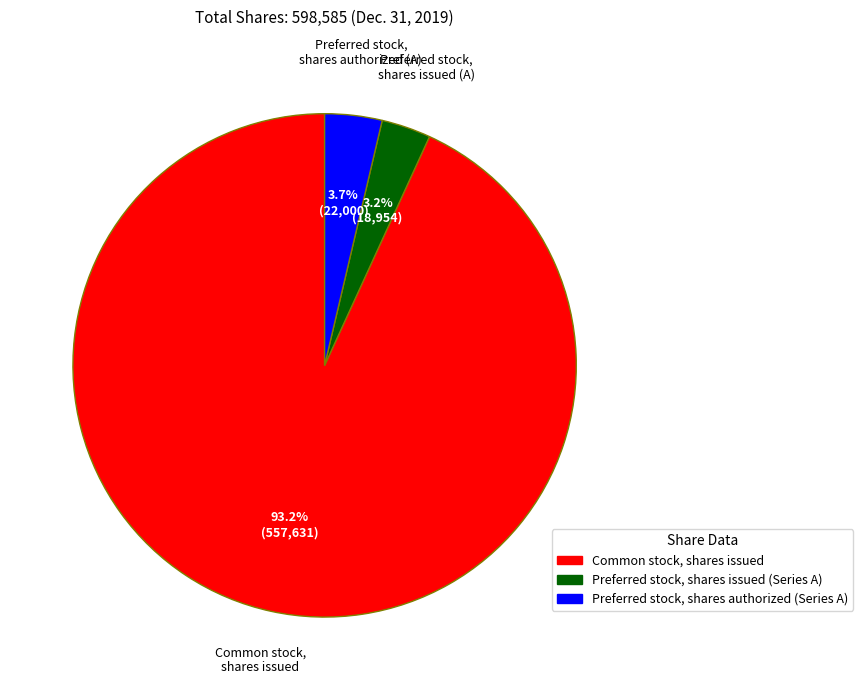

Does any single category account for the majority?

Yes